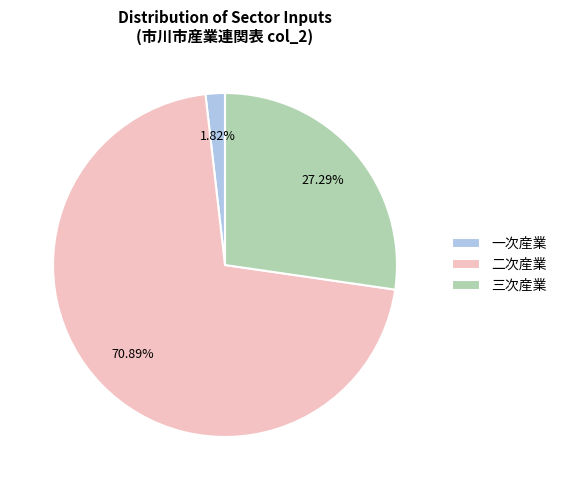

Which slice represents more than half of the pie?

二次産業